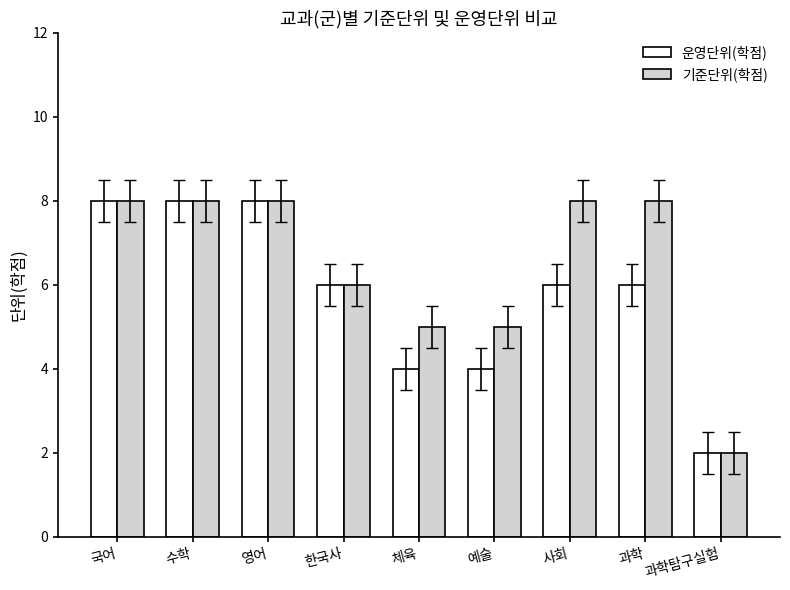

Which series has the largest total across all categories?

기준단위(학점)